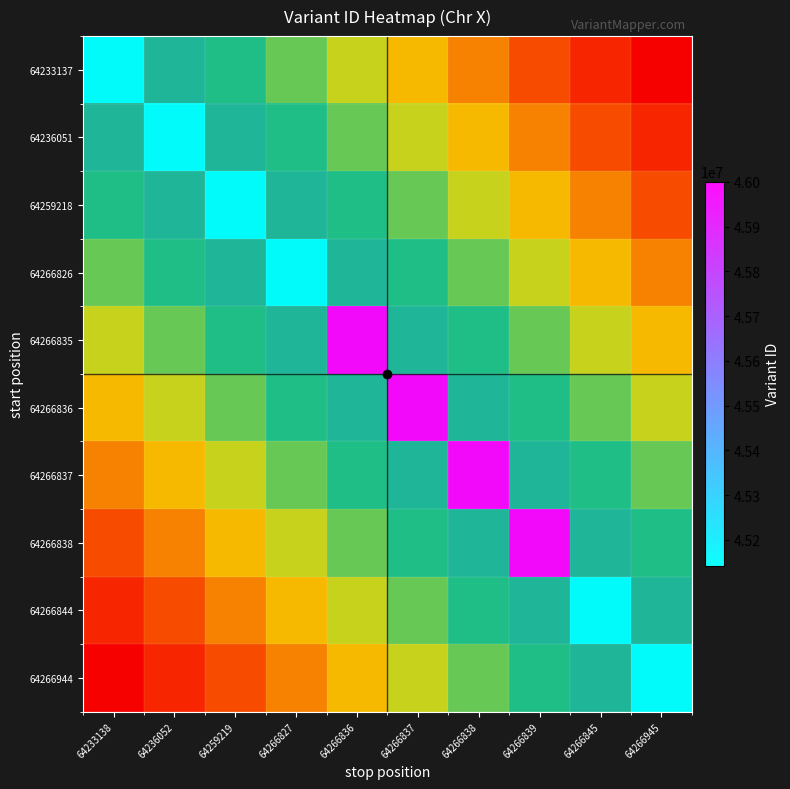

How many distinct data groups are displayed?

10